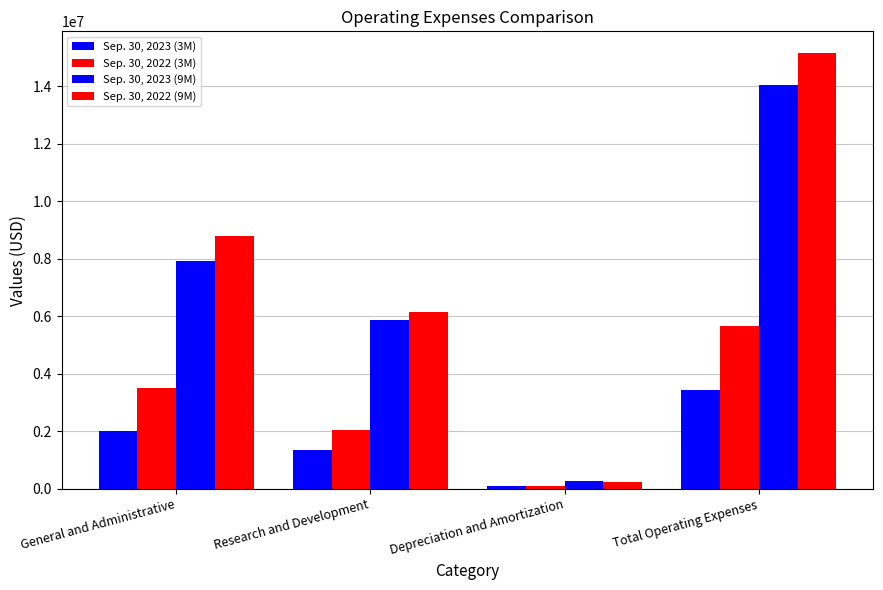

How many bars are there in each group?

4